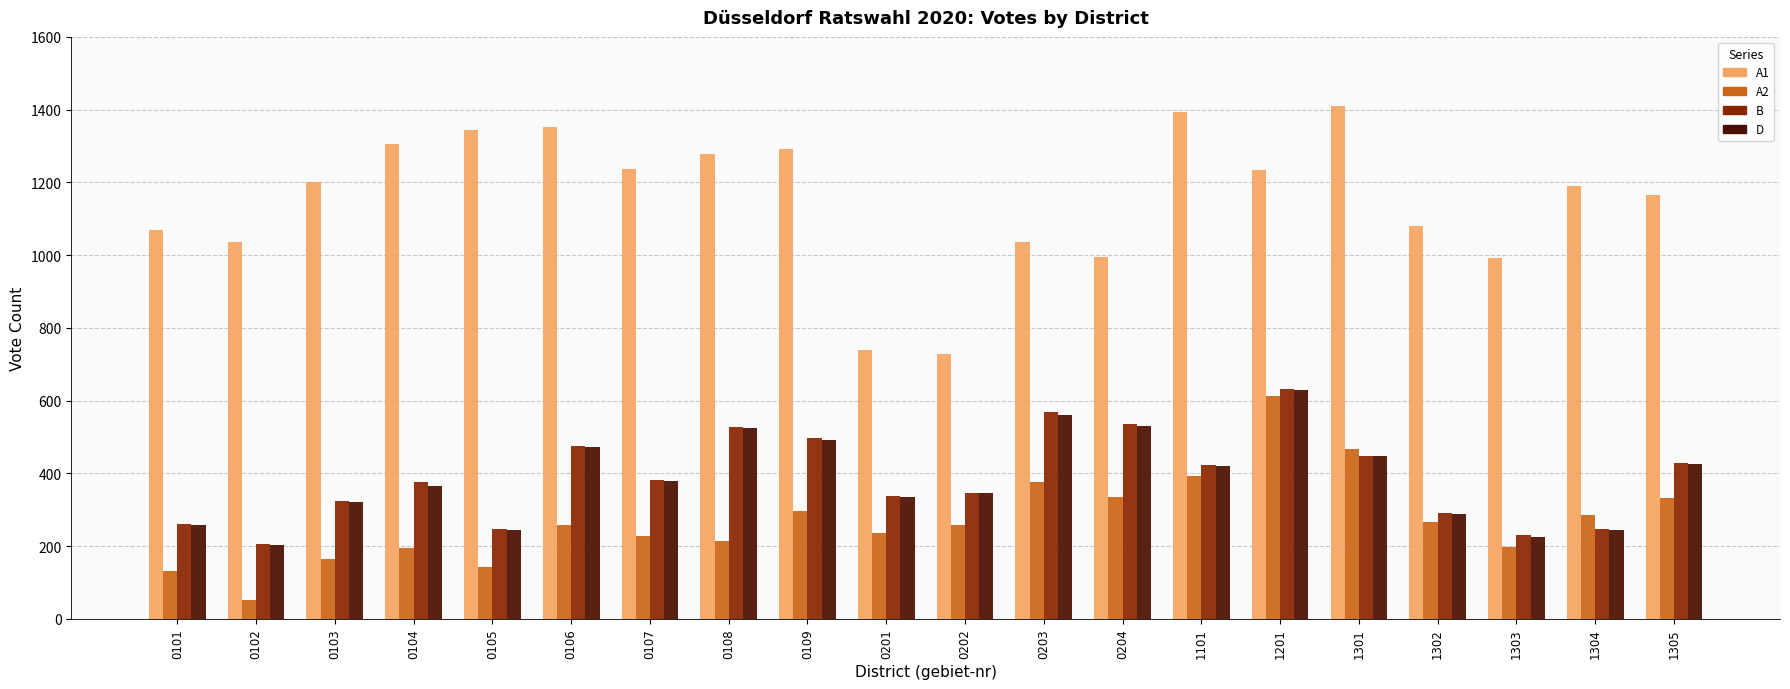

How many data points in A2 are less than 259?

9